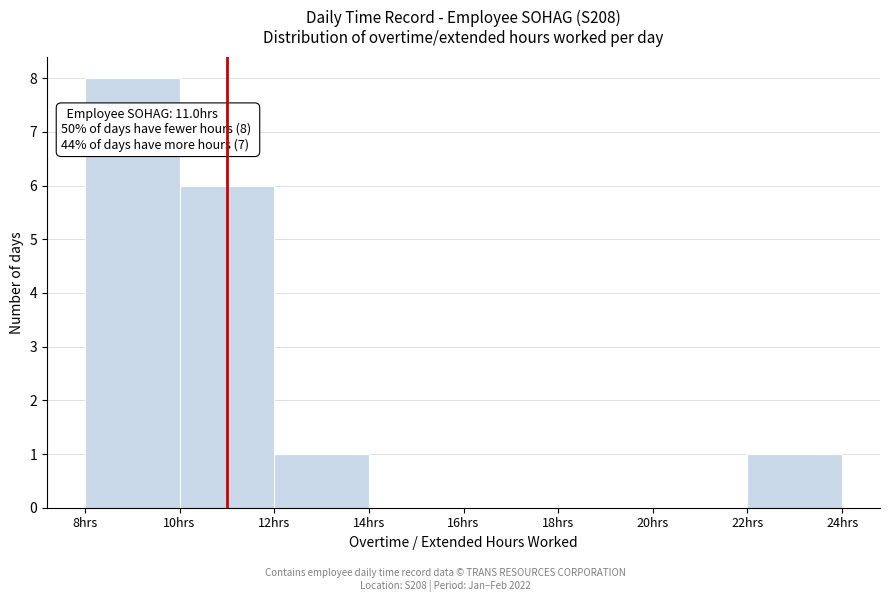

Over which range of the x-axis is the bar tallest?

8 to 10